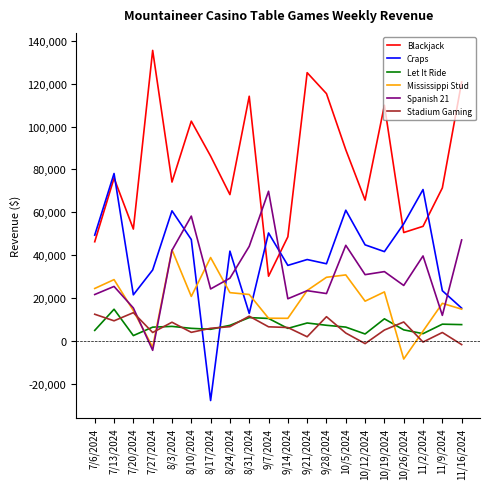

At which category does the chart reach its peak across all series?

7/27/2024